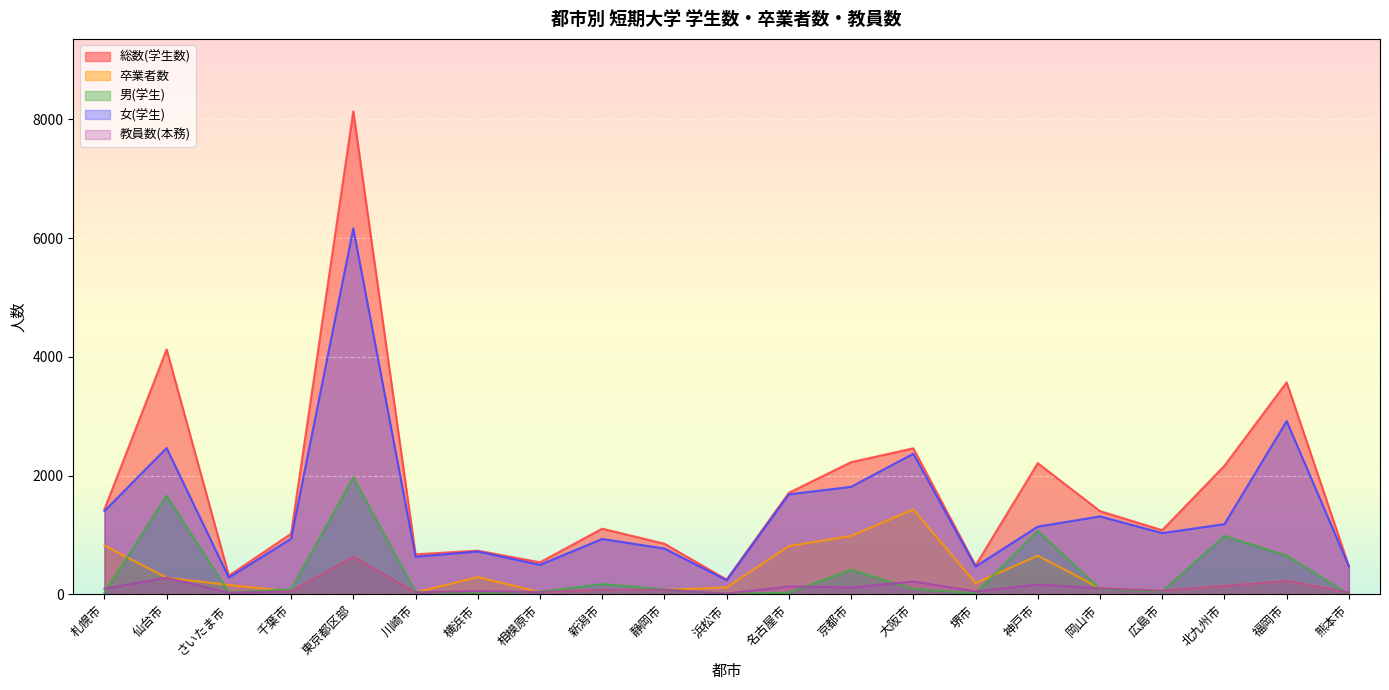

Count the number of categories in the chart.

21